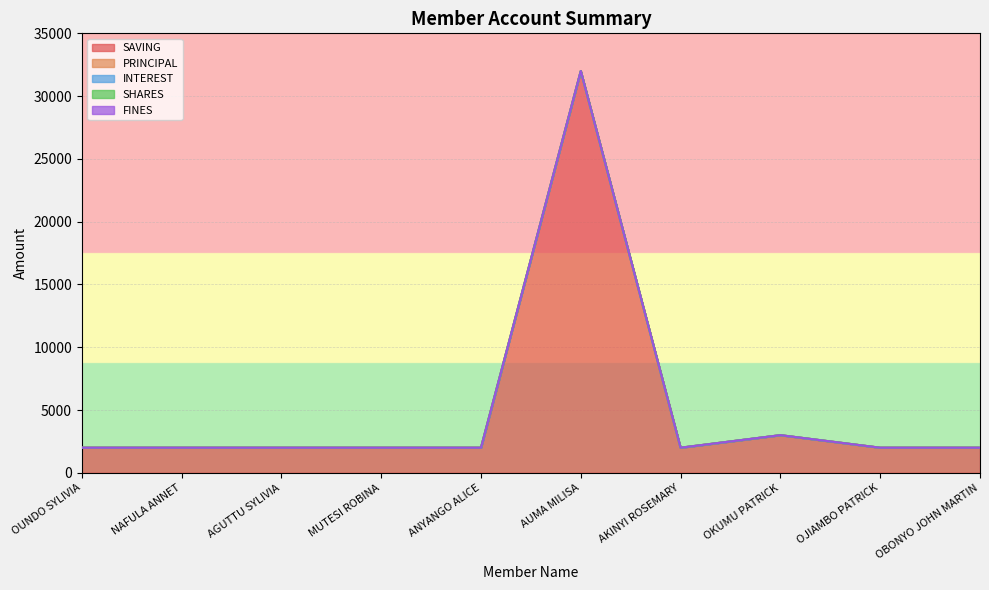

What is the total value across all series at OJIAMBO PATRICK?

2000